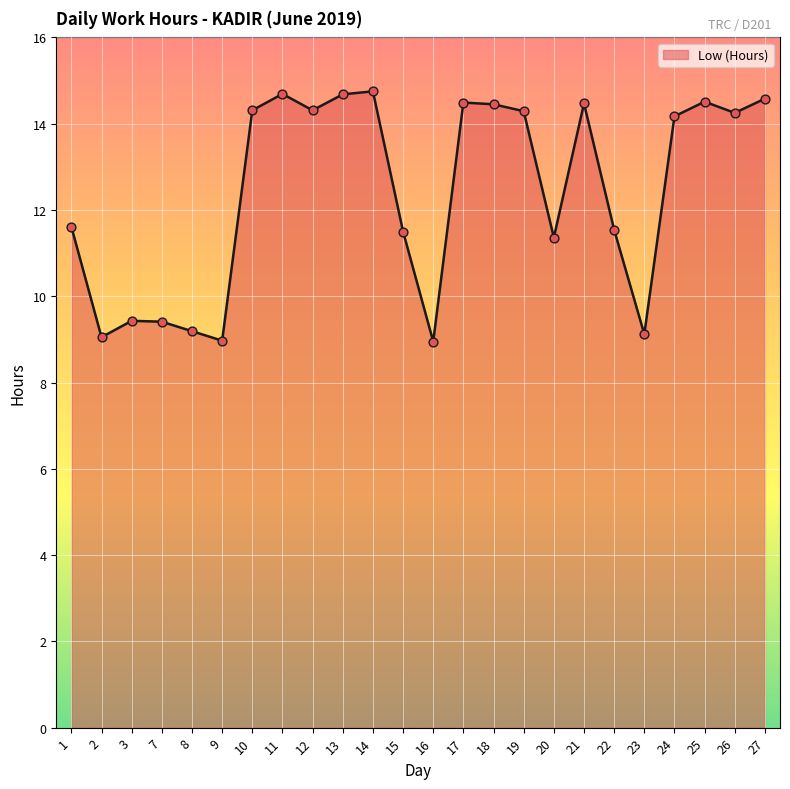

Which has a higher value, 1 or 9?

1